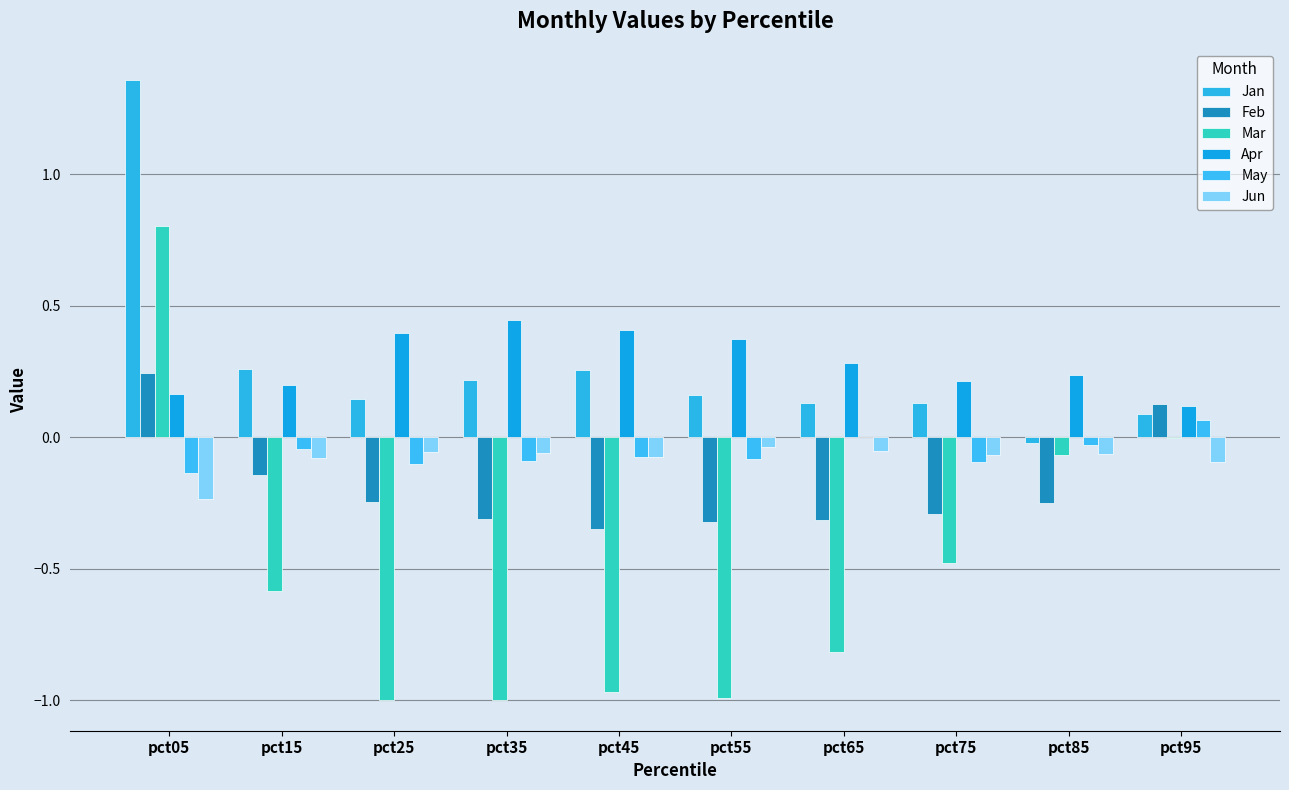

How many groups of bars are there?

10